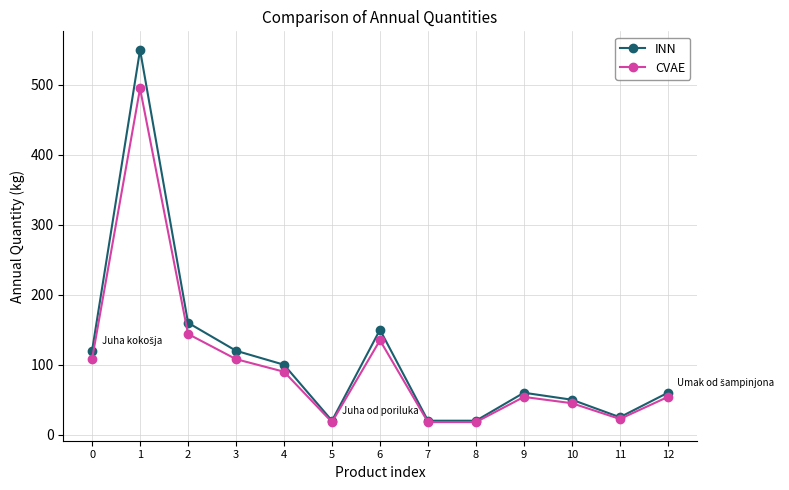

What is the lowest value of the INN series?

20.0